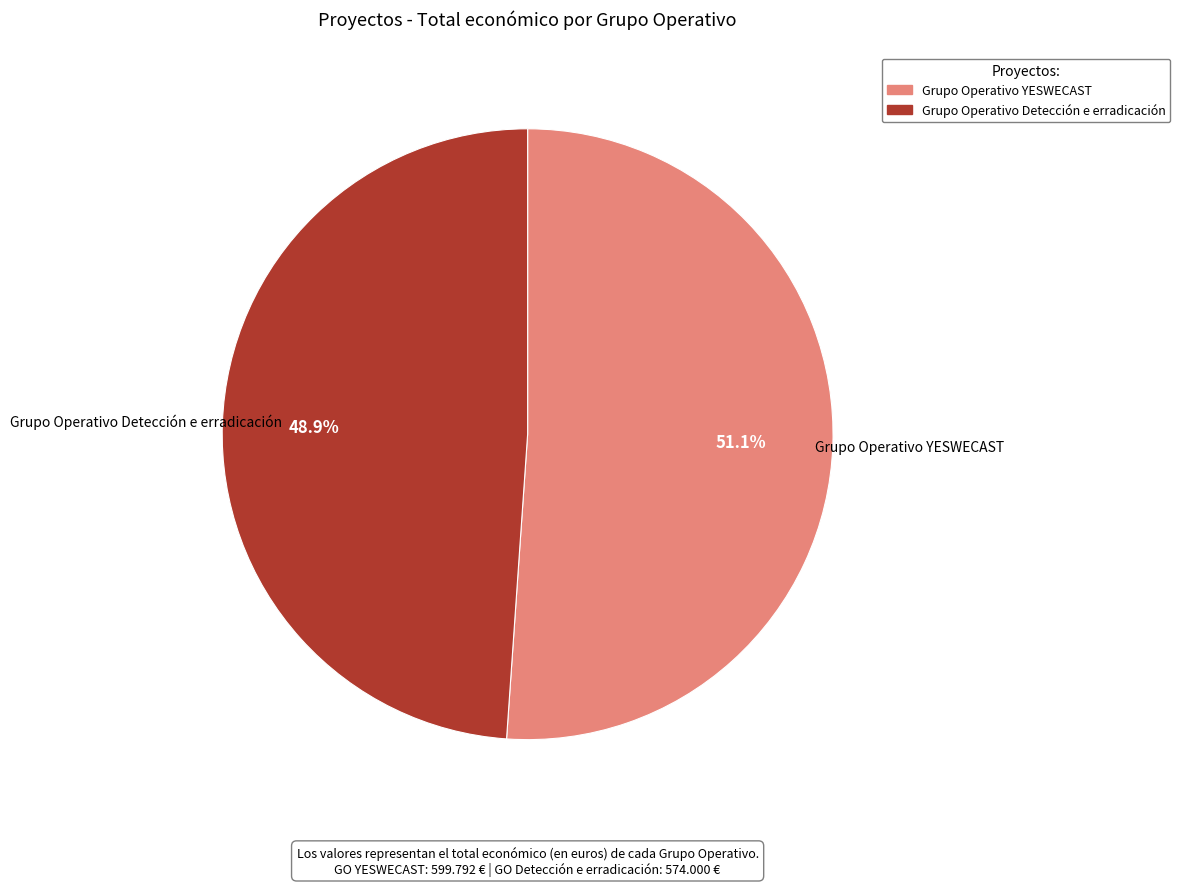

True or false: Grupo Operativo YESWECAST accounts for 57% of the total.

False